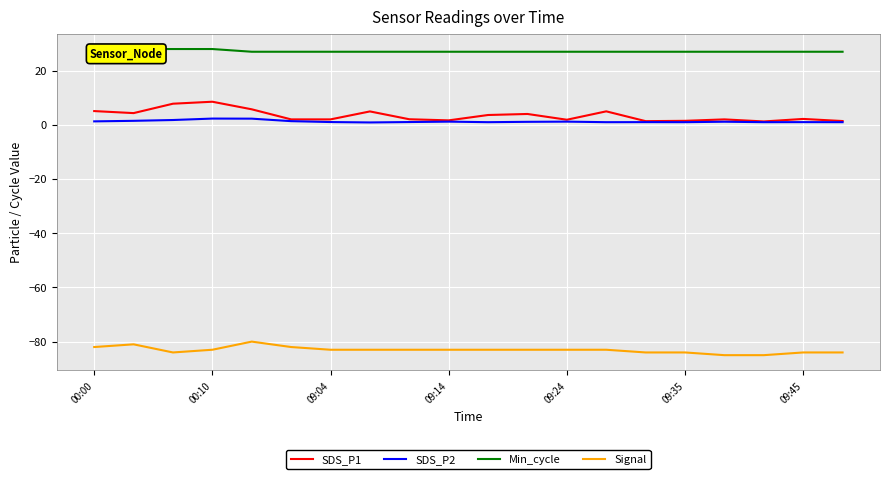

Is it true that SDS_P2 equals 1.0 at 09:35?

True